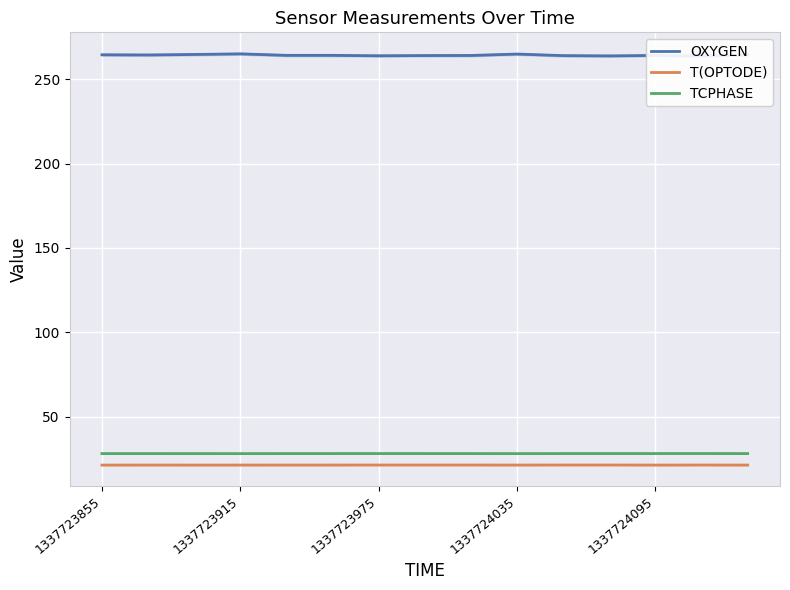

True or false: TCPHASE and T(OPTODE) intersect in this chart.

False